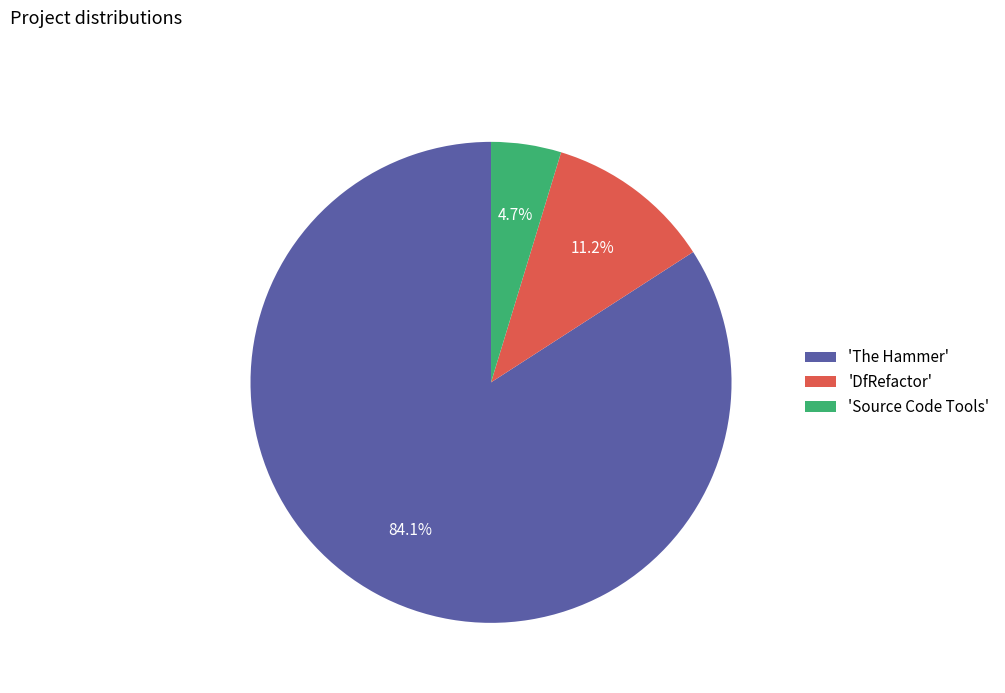

Which has a higher value, 'The Hammer' or 'DfRefactor'?

'The Hammer'